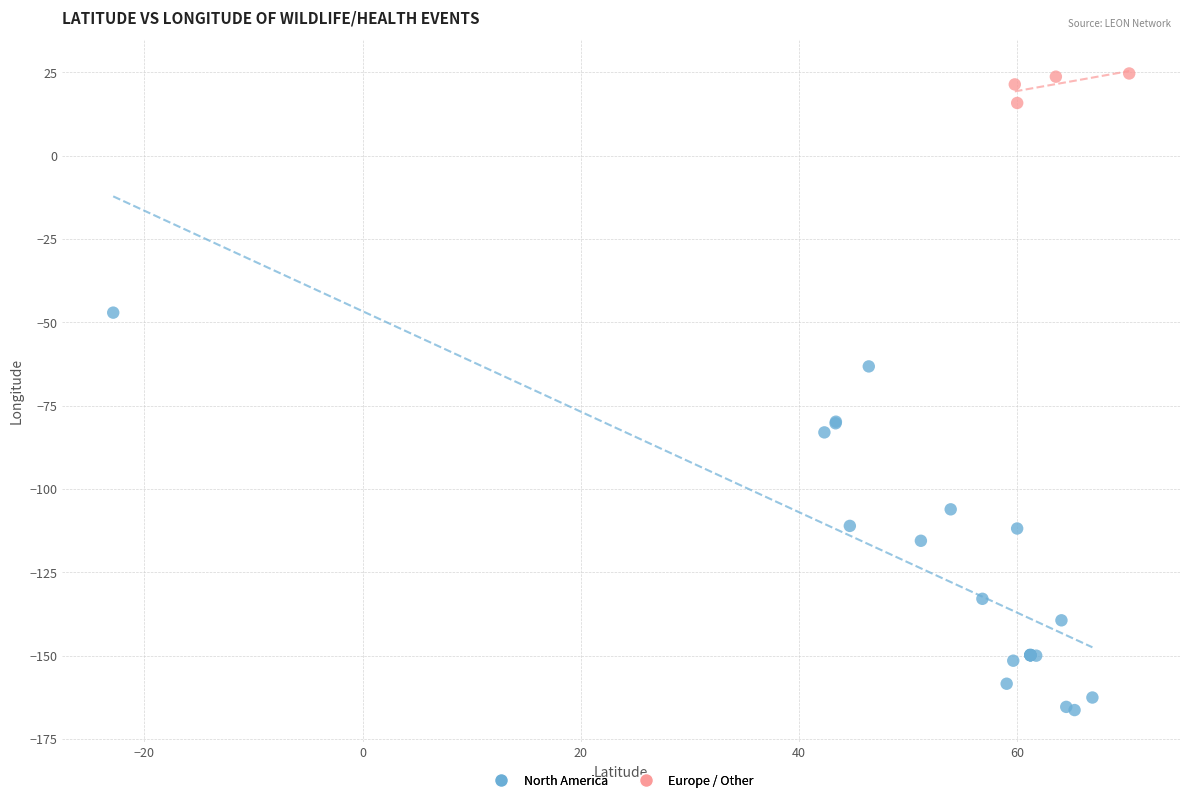

Which series reaches the maximum Y coordinate?

Europe / Other